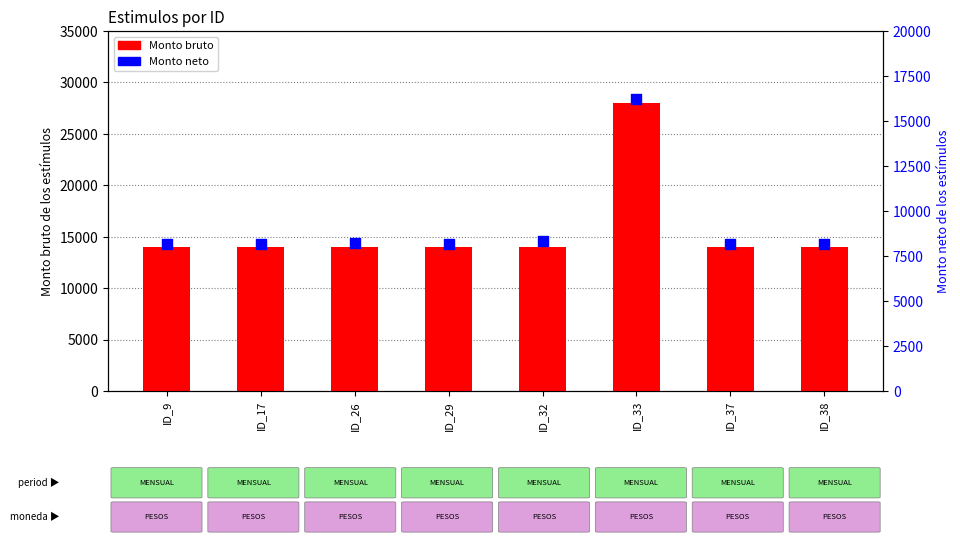

At which category is the sum across all series the highest?

ID_33